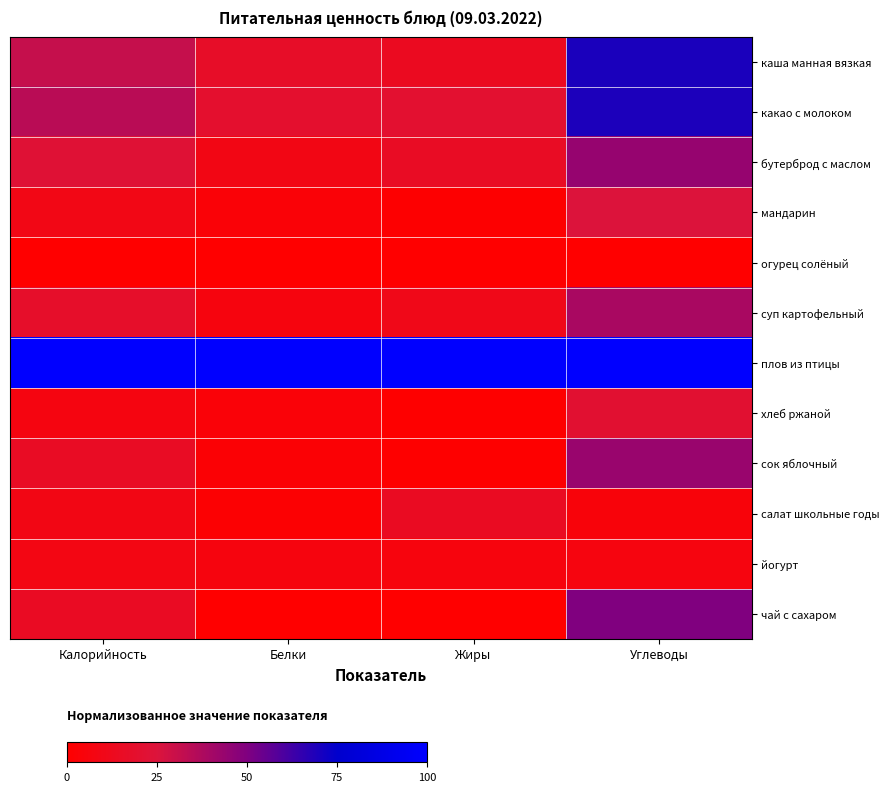

Reading left to right, extract all data points from this chart.

каша манная вязкая: Калорийность=31.1	Белки=16.8	Жиры=13.9	Углеводы=69.7
какао с молоком: Калорийность=34.6	Белки=19.3	Жиры=20.1	Углеводы=69.2
бутерброд с маслом: Калорийность=22.4	Белки=8.8	Жиры=15.4	Углеводы=44.0
мандарин: Калорийность=9.3	Белки=3.2	Жиры=1.1	Углеводы=24.7
огурец солёный: Калорийность=0.0	Белки=0.0	Жиры=0.0	Углеводы=0.0
суп картофельный: Калорийность=17.8	Белки=6.0	Жиры=10.3	Углеводы=38.9
плов из птицы: Калорийность=100.0	Белки=100.0	Жиры=100.0	Углеводы=100.0
хлеб ржаной: Калорийность=7.3	Белки=3.9	Жиры=0.7	Углеводы=20.9
сок яблочный: Калорийность=15.4	Белки=2.5	Жиры=0.7	Углеводы=43.3
салат школьные годы: Калорийность=8.9	Белки=1.8	Жиры=14.7	Углеводы=4.6
йогурт: Калорийность=8.5	Белки=6.0	Жиры=5.5	Углеводы=6.6
чай с сахаром: Калорийность=14.9	Белки=0.0	Жиры=0.0	Углеводы=49.6